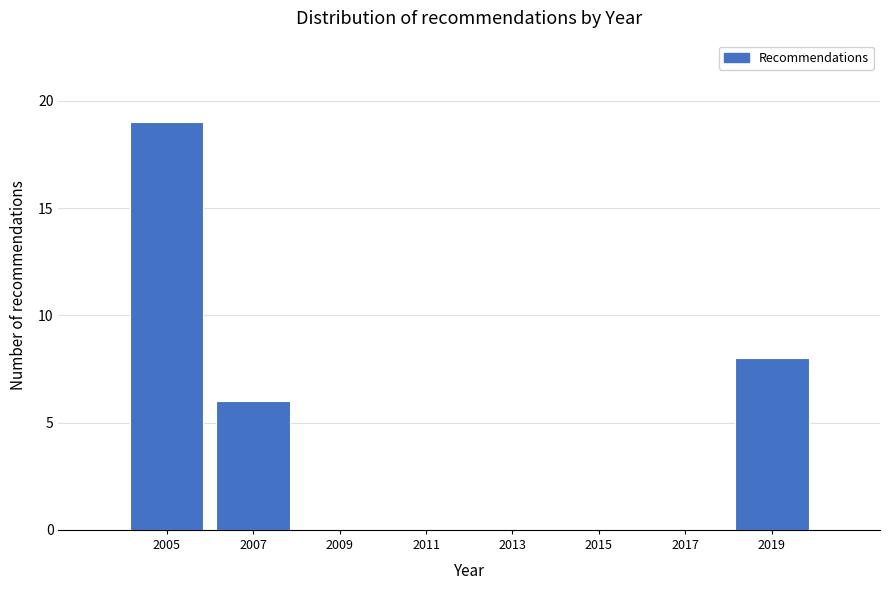

What value does the data have at 2005, to the nearest 10?

20